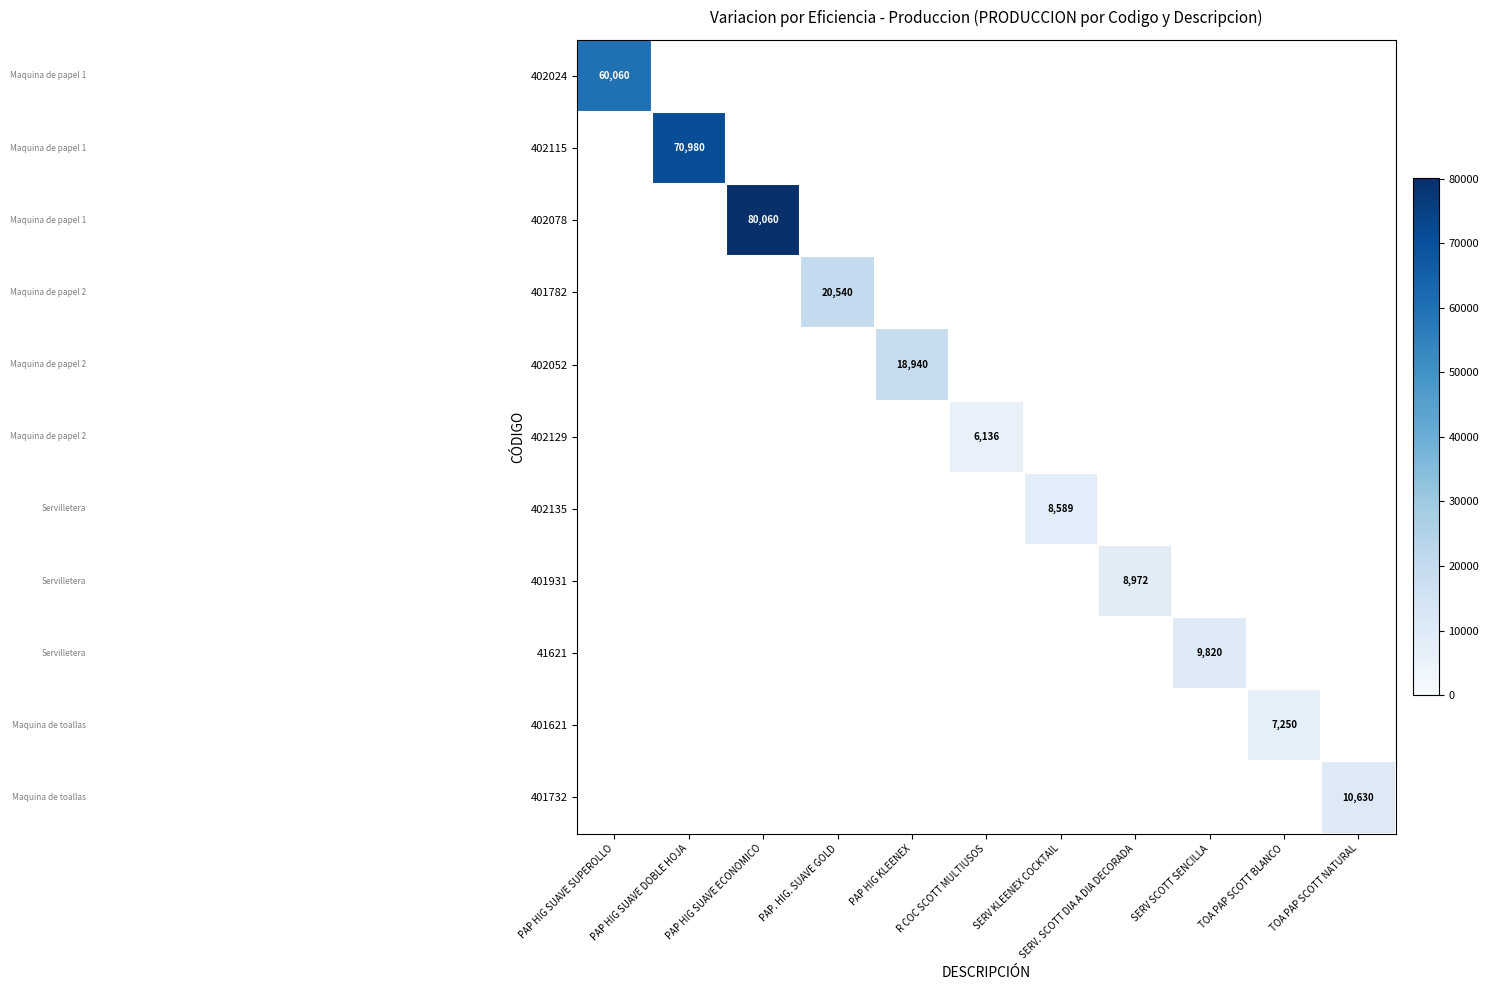

The 401621 series shows 1983 at TOA PAP SCOTT BLANCO. True or false?

False